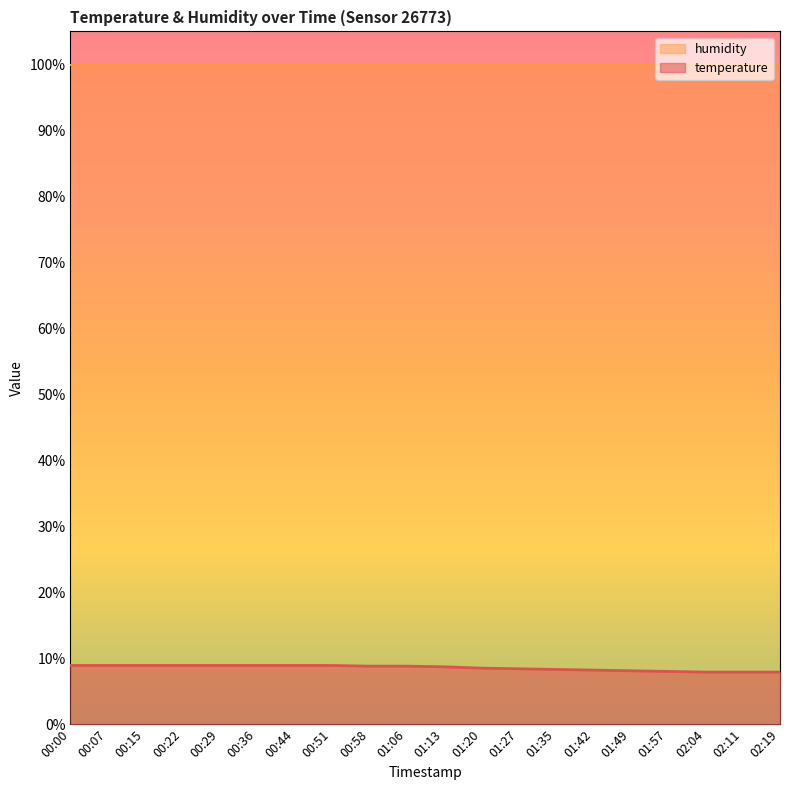

List the labels in order of value, smallest first.

02:04, 02:11, 02:19, 01:57, 01:49, 01:42, 01:35, 01:27, 01:20, 01:13, 00:58, 01:06, 00:00, 00:07, 00:15, 00:22, 00:29, 00:36, 00:44, 00:51